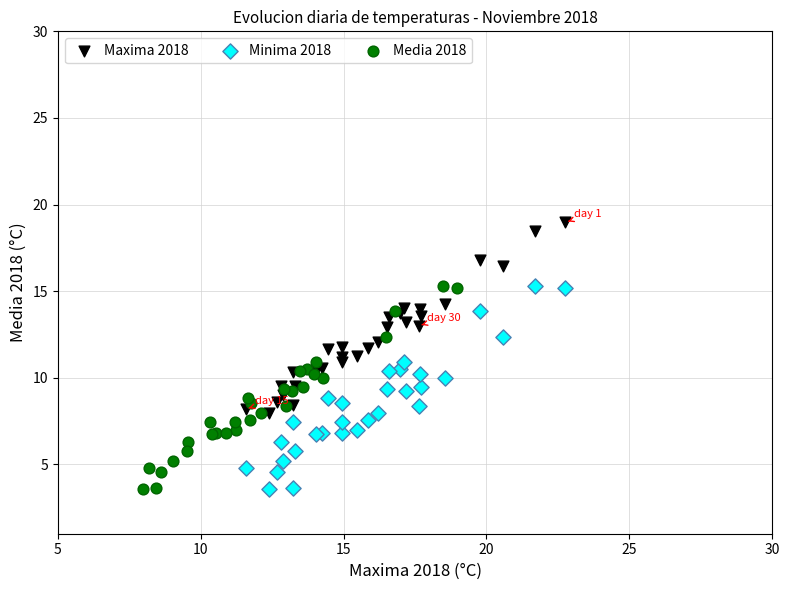

What are all the series names shown in the legend?

Maxima 2018, Minima 2018, Media 2018